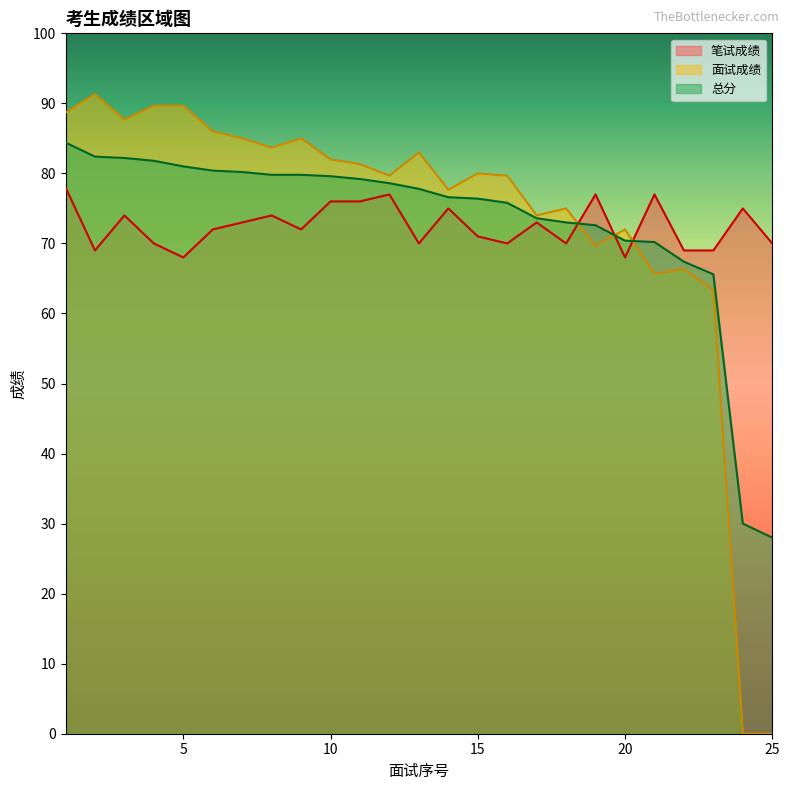

The value of 总分 at 20 is 29.5. True or false?

False